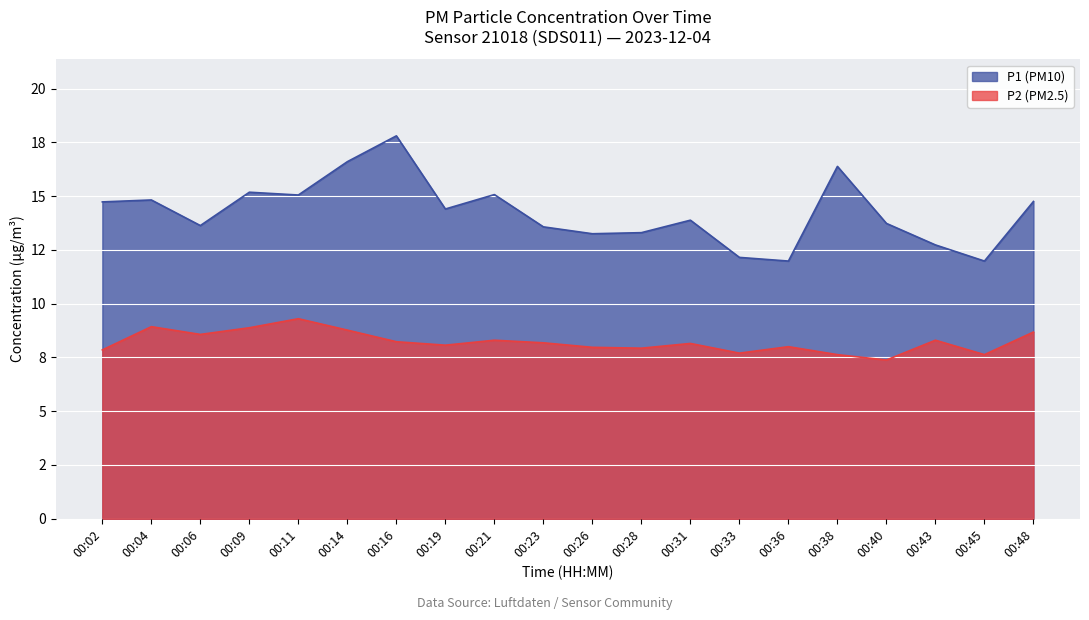

Does the chart display data point markers on the line(s)?

No